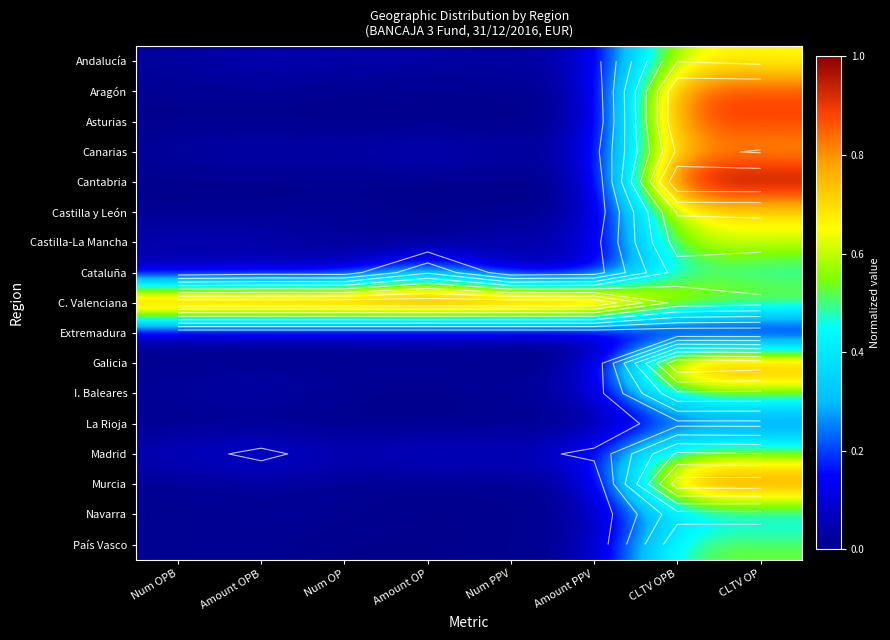

Is the value of Cantabria at Num OP greater than the value of Aragón at Num OP?

No